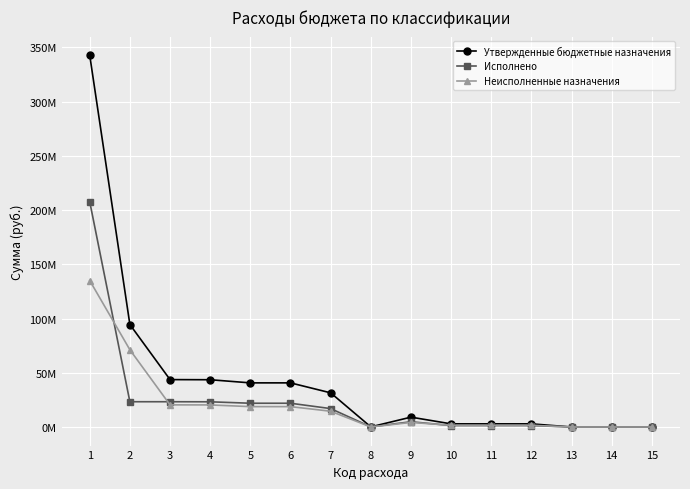

Where does the Исполнено series first go above 4849160?

1